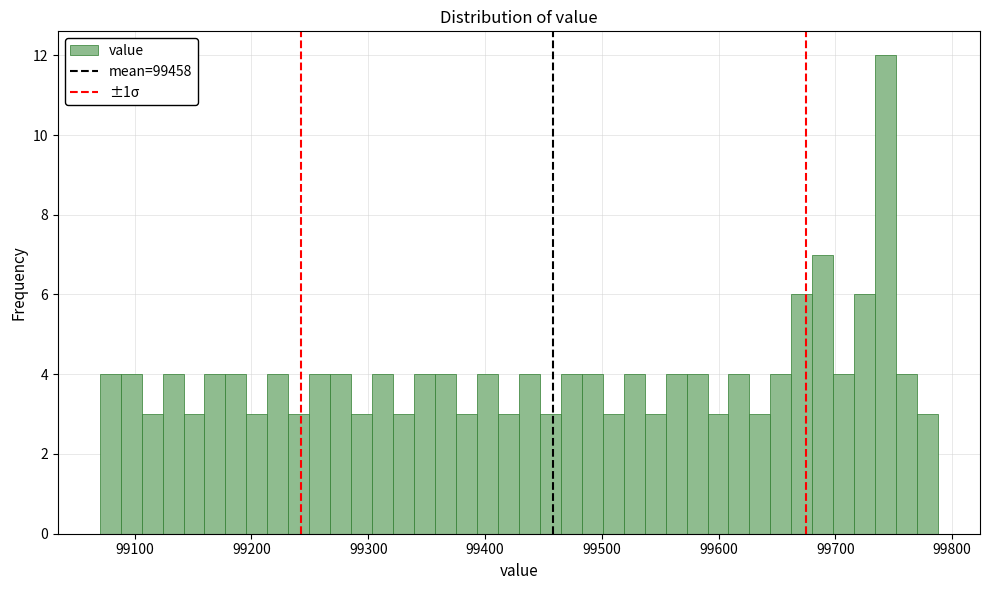

Around what value on the x-axis is the tallest bar? Give the approximate position of its centre, as read against the axis.

99740